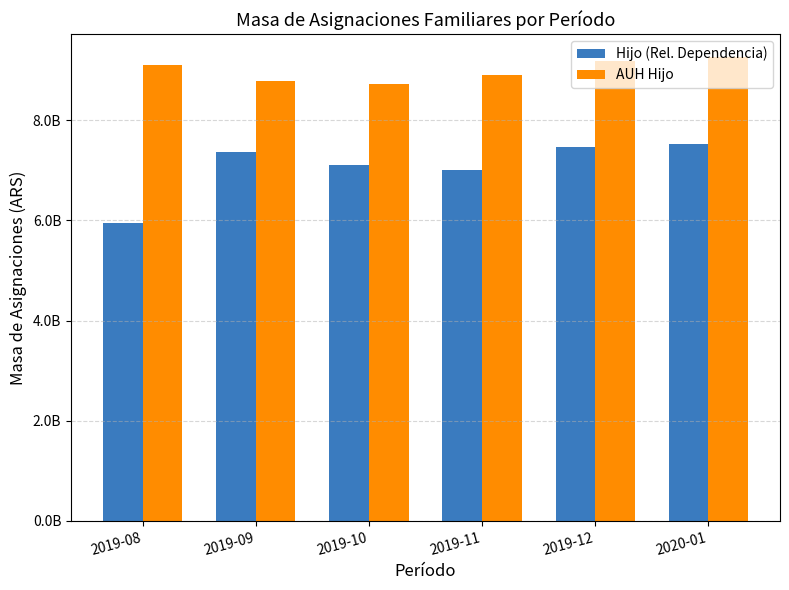

Between 2019-08 and 2019-09, which series saw the biggest shift?

Hijo (Rel. Dependencia)